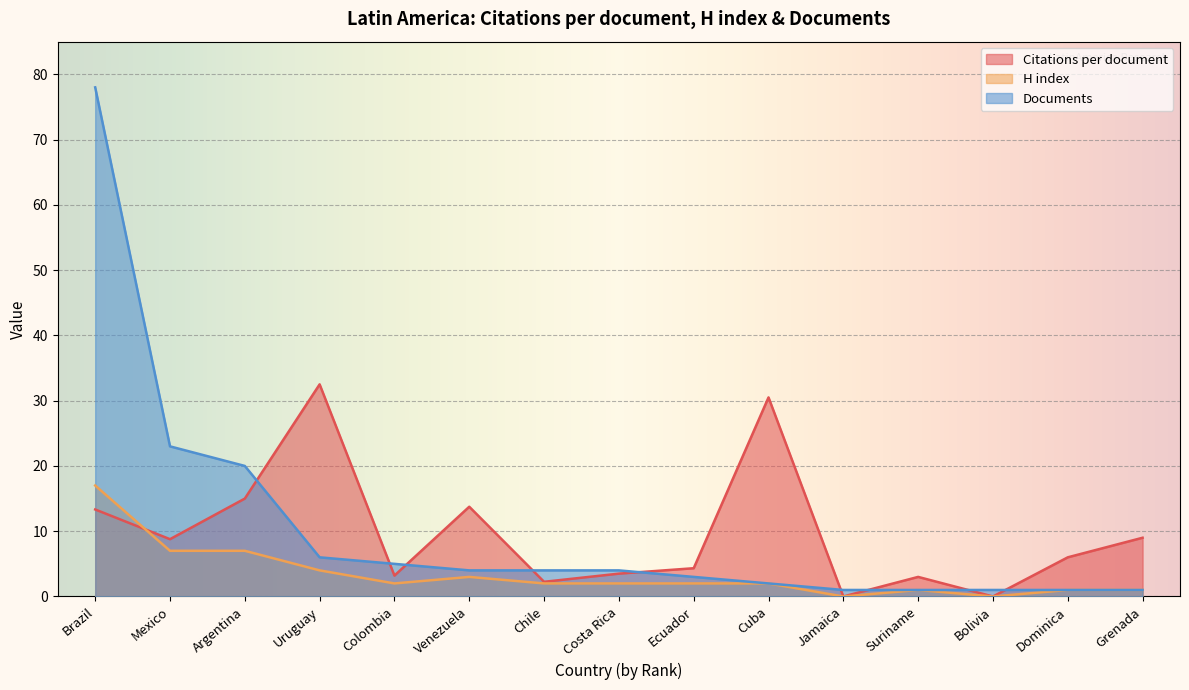

What is the difference between the maximum and minimum values in the H index series?

17.0